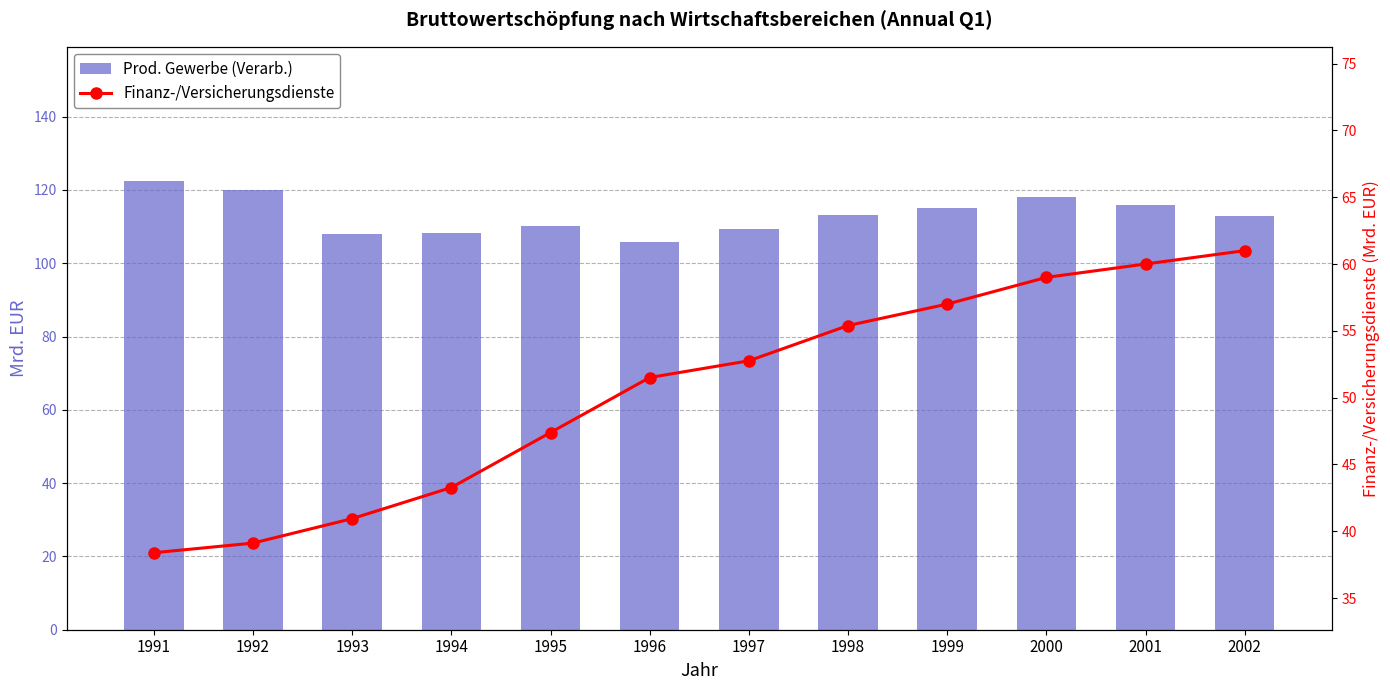

What is the value of the Prod. Gewerbe (Verarb.) bar at the 6th from the left?

105.7